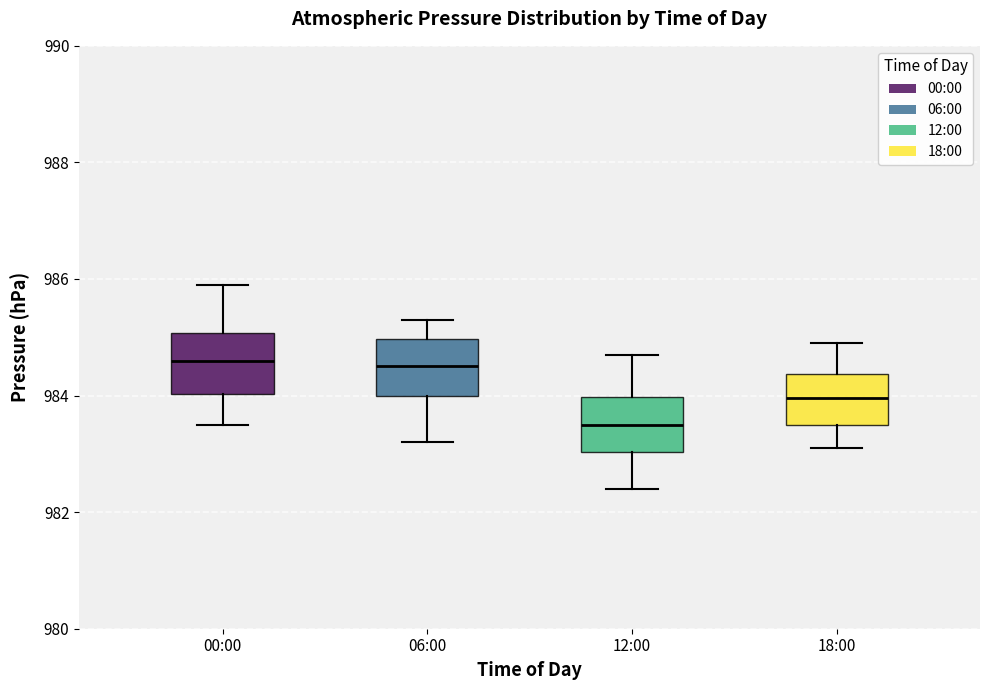

Where does the median line of the box for 18:00 sit on the y-axis? The values are not printed on the chart, so give them approximately, as read against the axis.

984.0